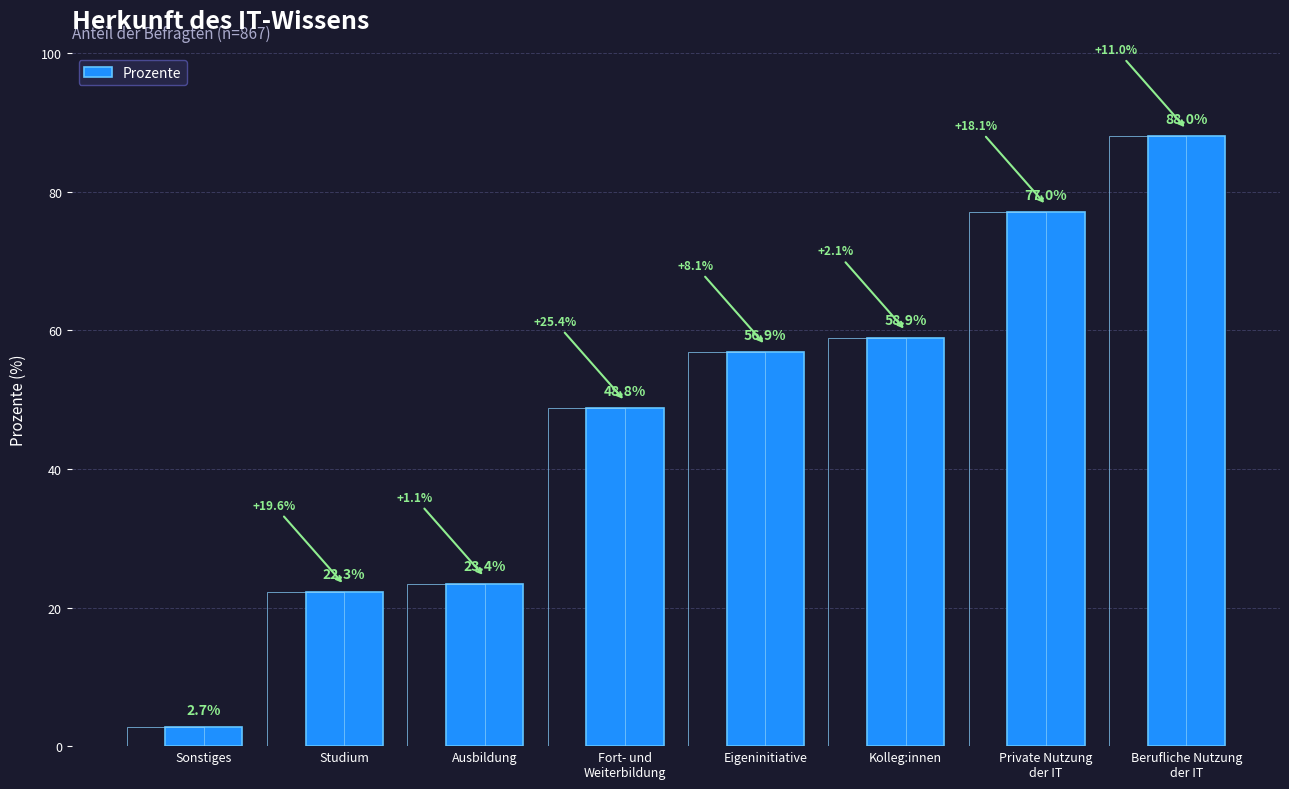

List the labels in order of value, smallest first.

Sonstiges, Studium, Ausbildung, Fort- und
Weiterbildung, Eigeninitiative, Kolleg:innen, Private Nutzung
der IT, Berufliche Nutzung
der IT